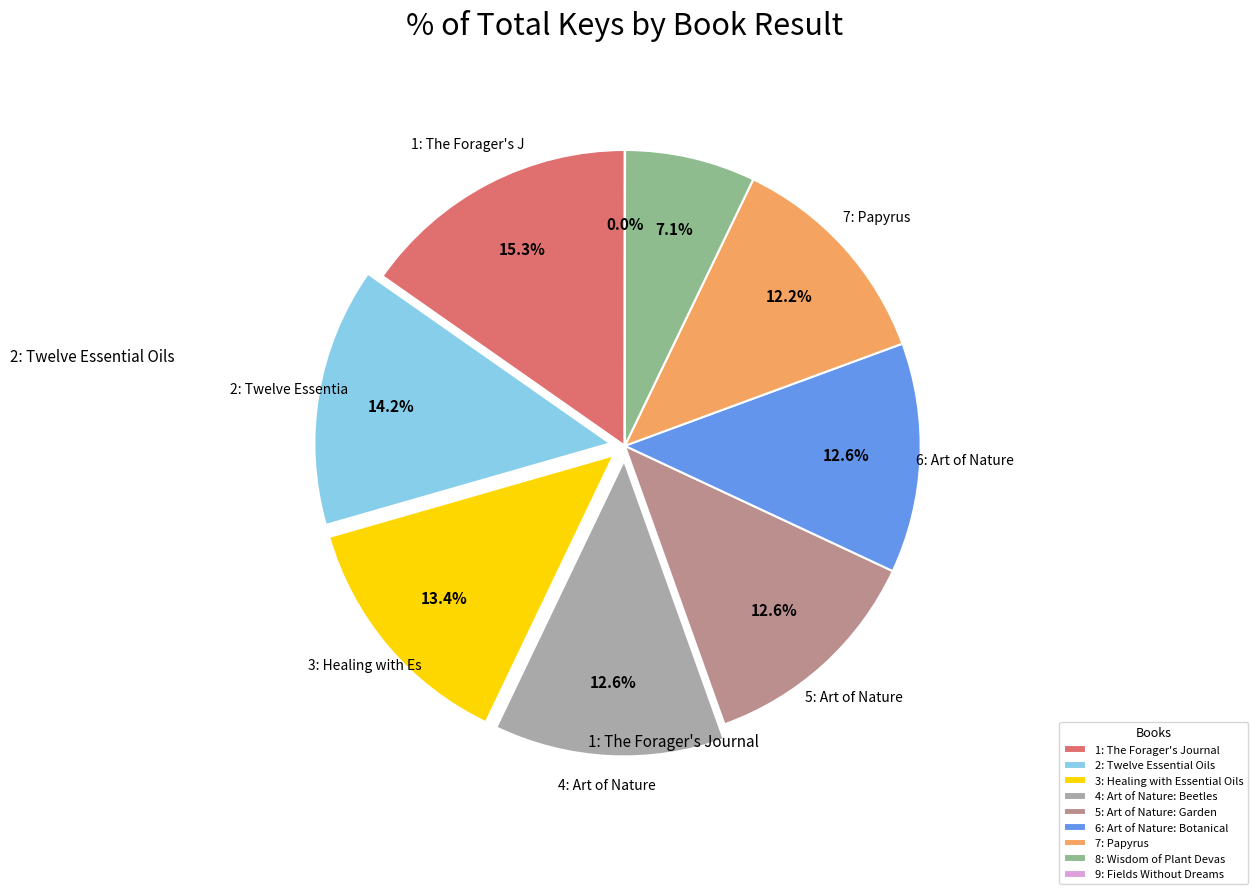

What percentage do 5: Art of Nature: Garden and 3: Healing with Essential Oils together represent?

26.0%